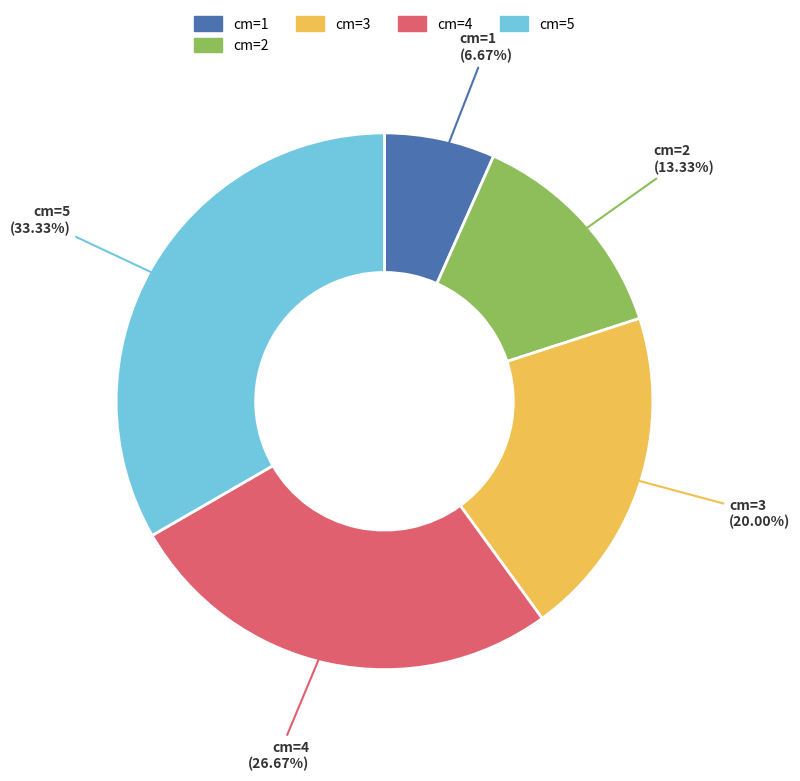

What percentage is NOT represented by cm=2?

86.7%